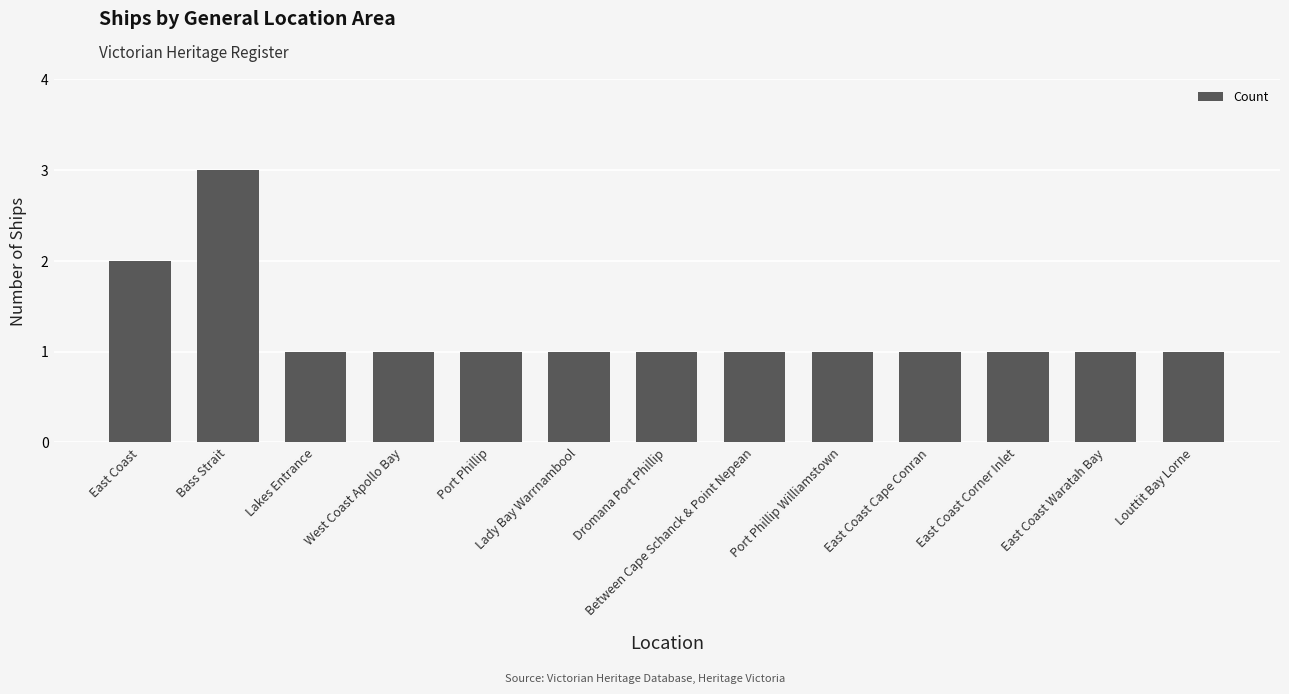

What is the label of the 9th bar from the right?

Port Phillip